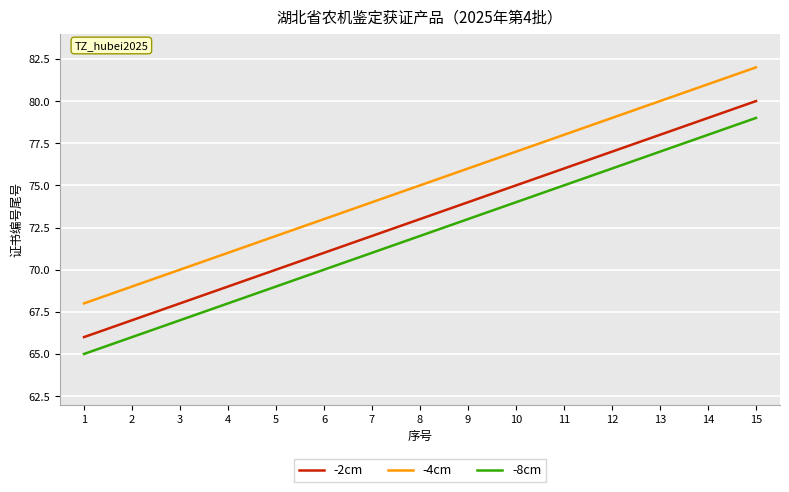

What is the sum of the -8cm values at 10 and 7?

145